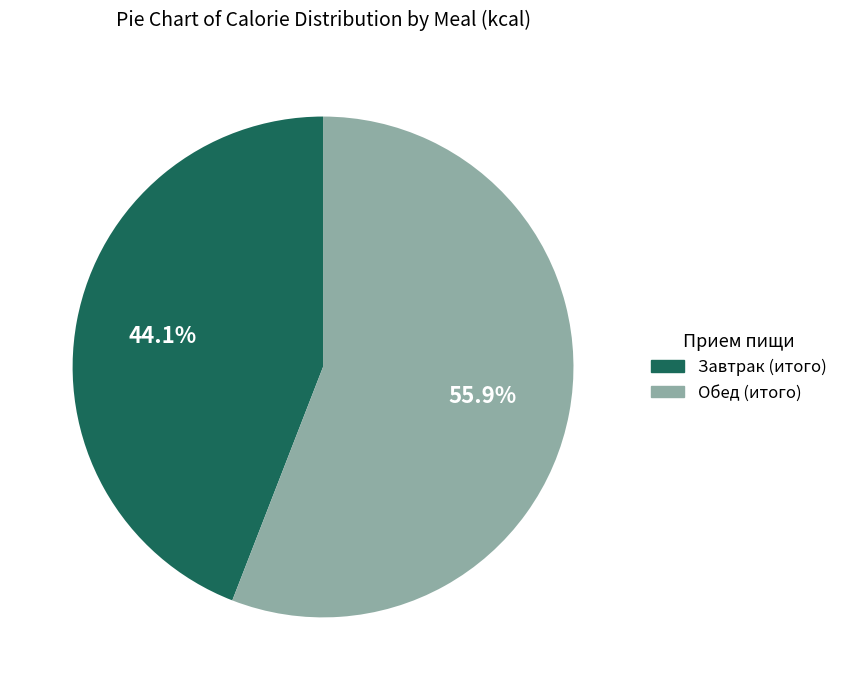

How many slices are in this pie chart?

2